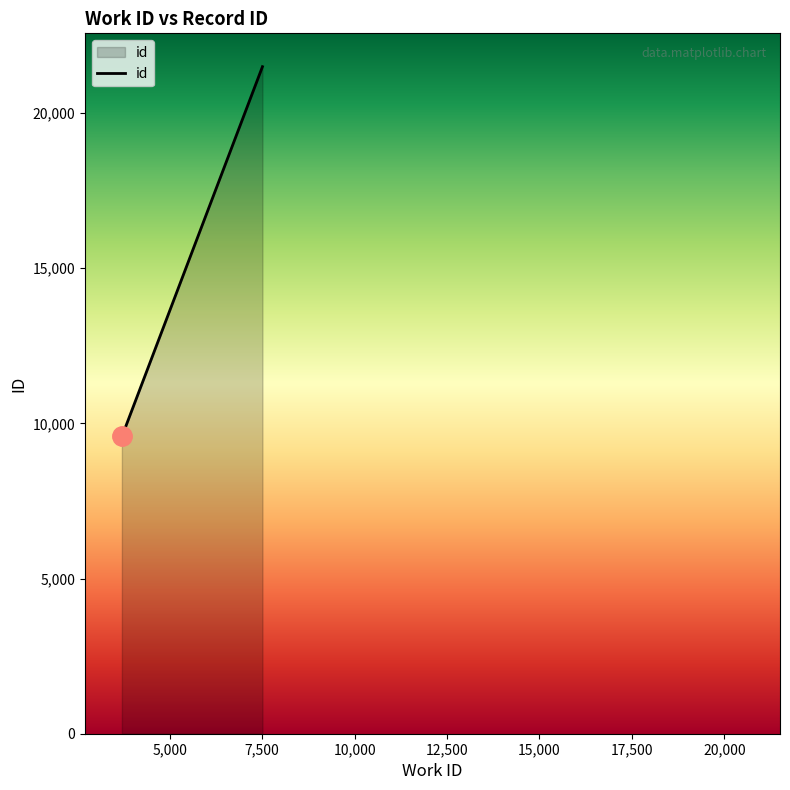

Count the number of data series in this chart.

1